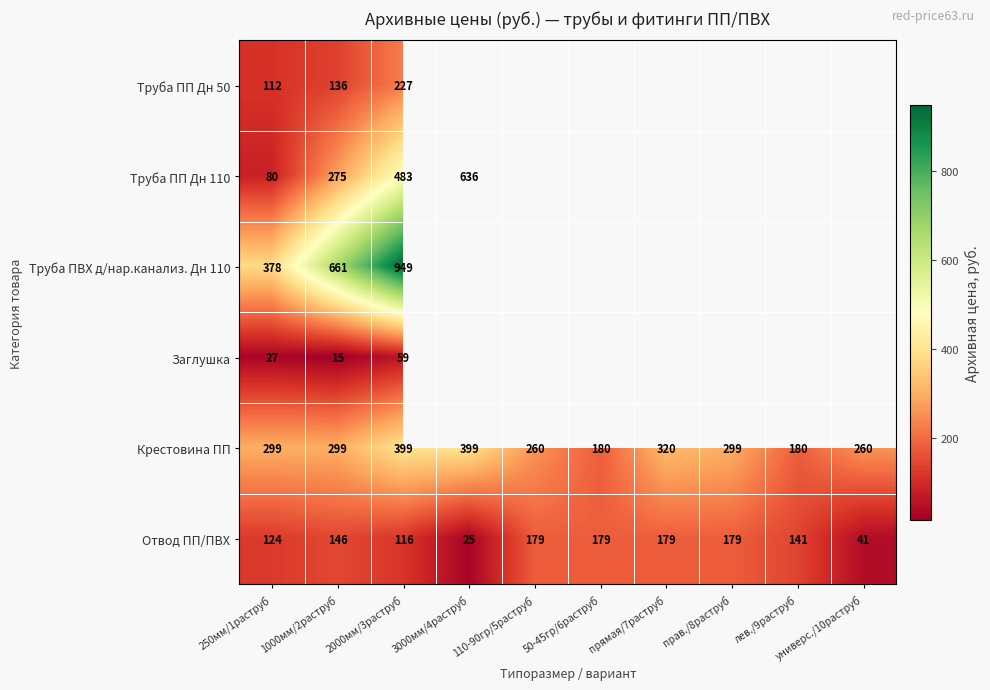

Which label corresponds to the largest value in the chart?

2000мм/3раструб